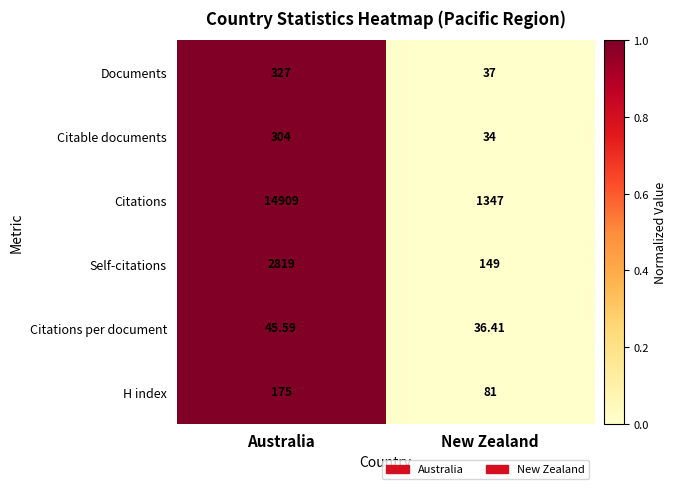

List the labels in order of Self-citations value, smallest first.

New Zealand, Australia